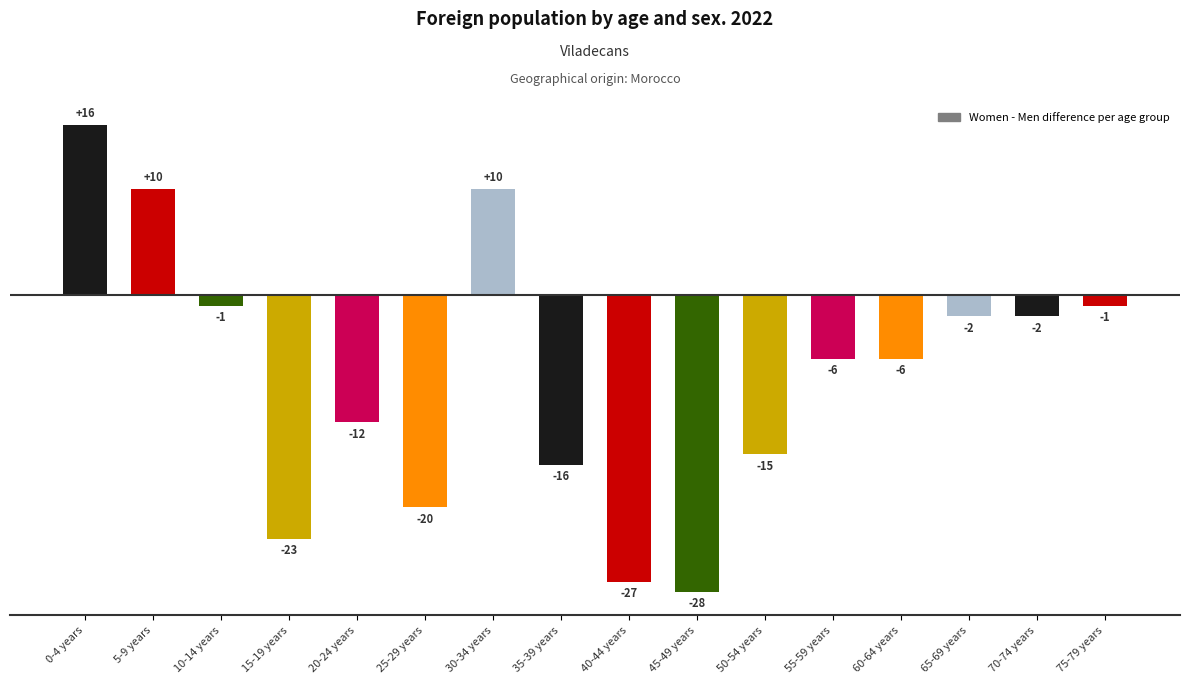

Between 65-69 years and 5-9 years, which is larger?

5-9 years